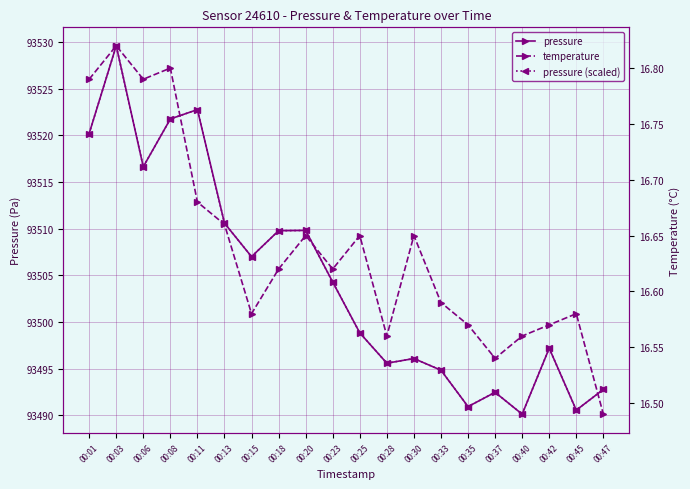

What is the value of the pressure point at the 15th from the left?

93490.9